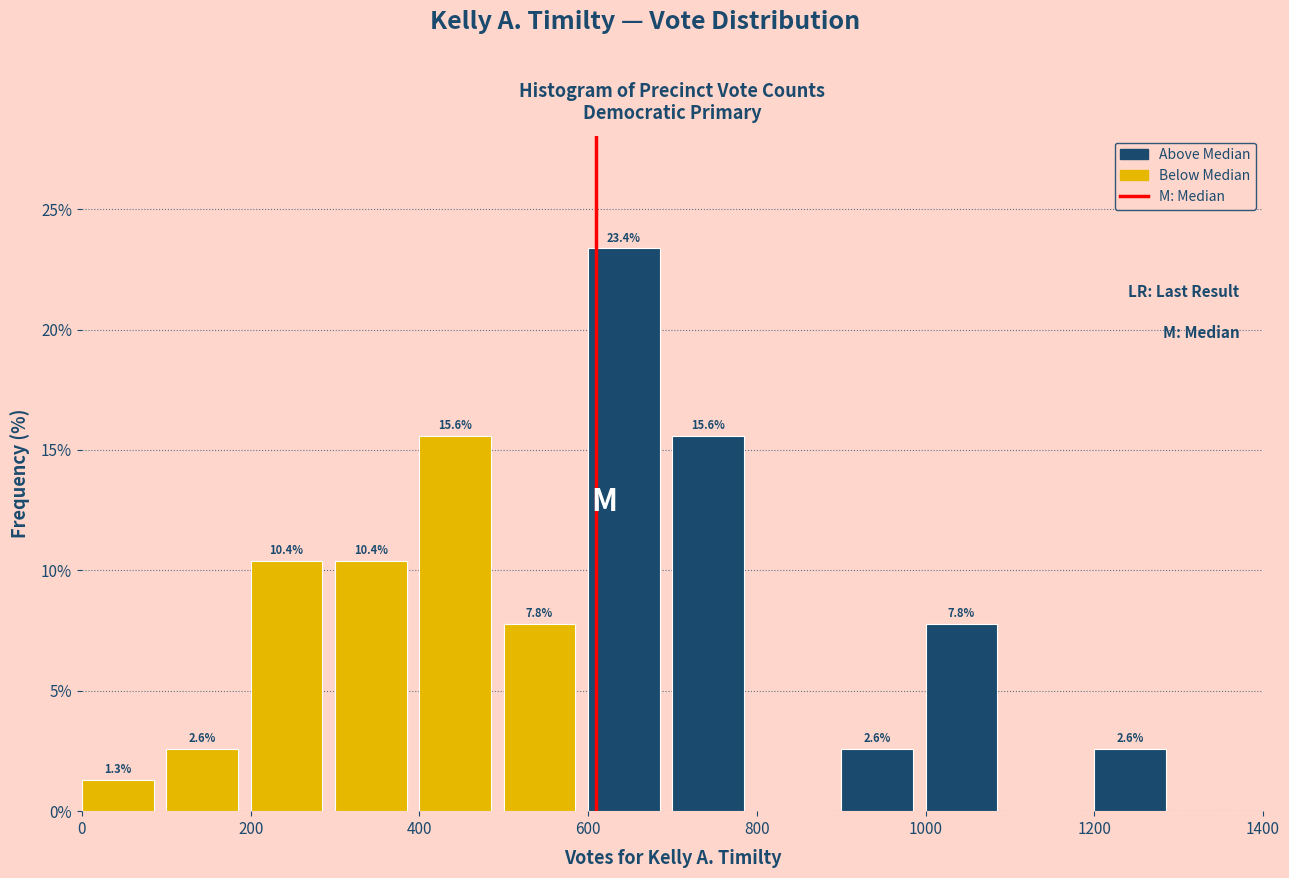

Over which range of the x-axis is the bar tallest?

600 to 700